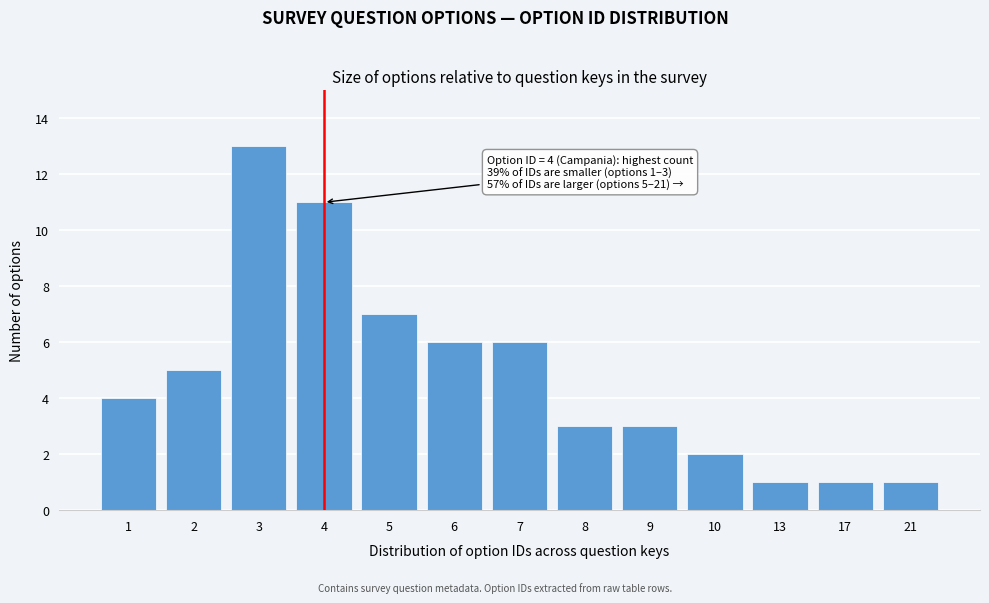

Reading left to right, list all the values displayed in this chart.

4	5	13	11	7	6	6	3	3	2	1	1	1